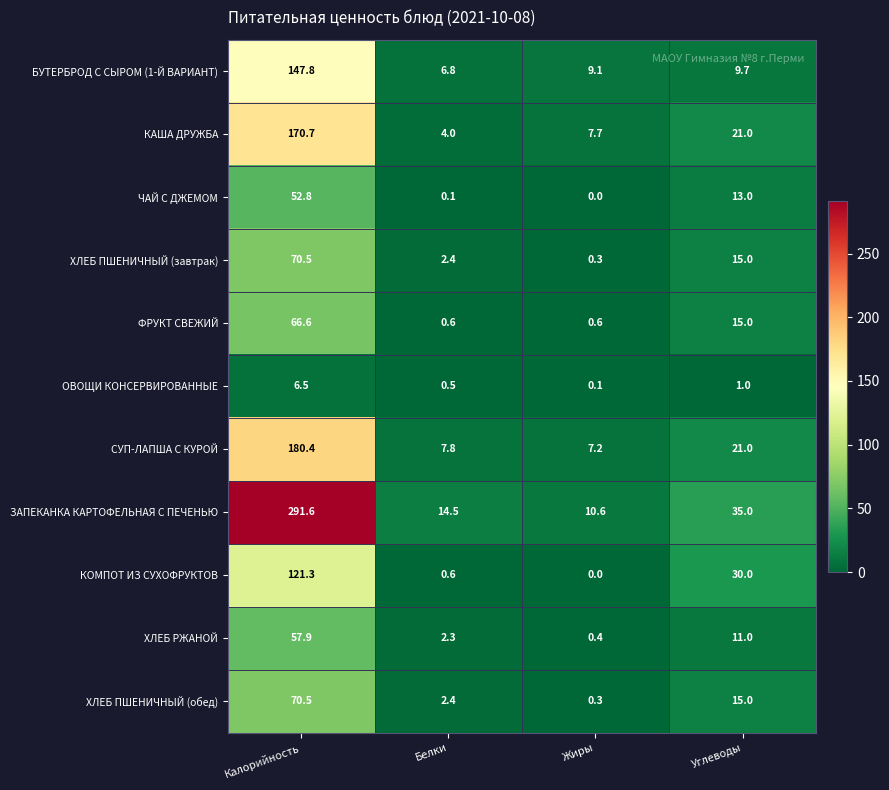

Which series has the largest total across all categories?

ЗАПЕКАНКА КАРТОФЕЛЬНАЯ С ПЕЧЕНЬЮ